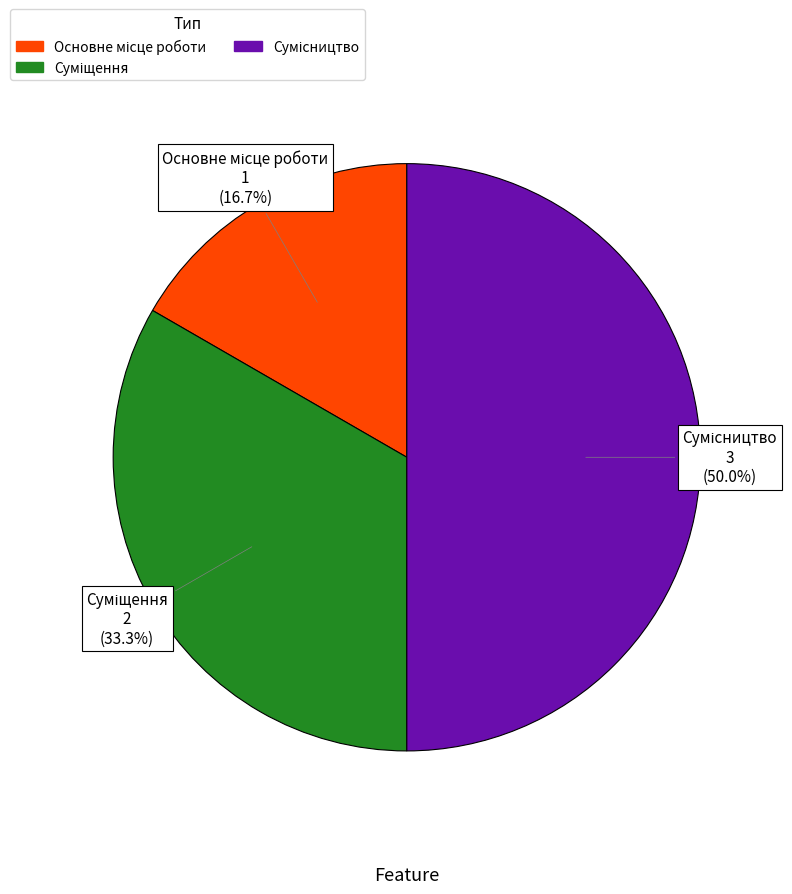

Does Основне місце роботи account for over 50% of the chart?

No